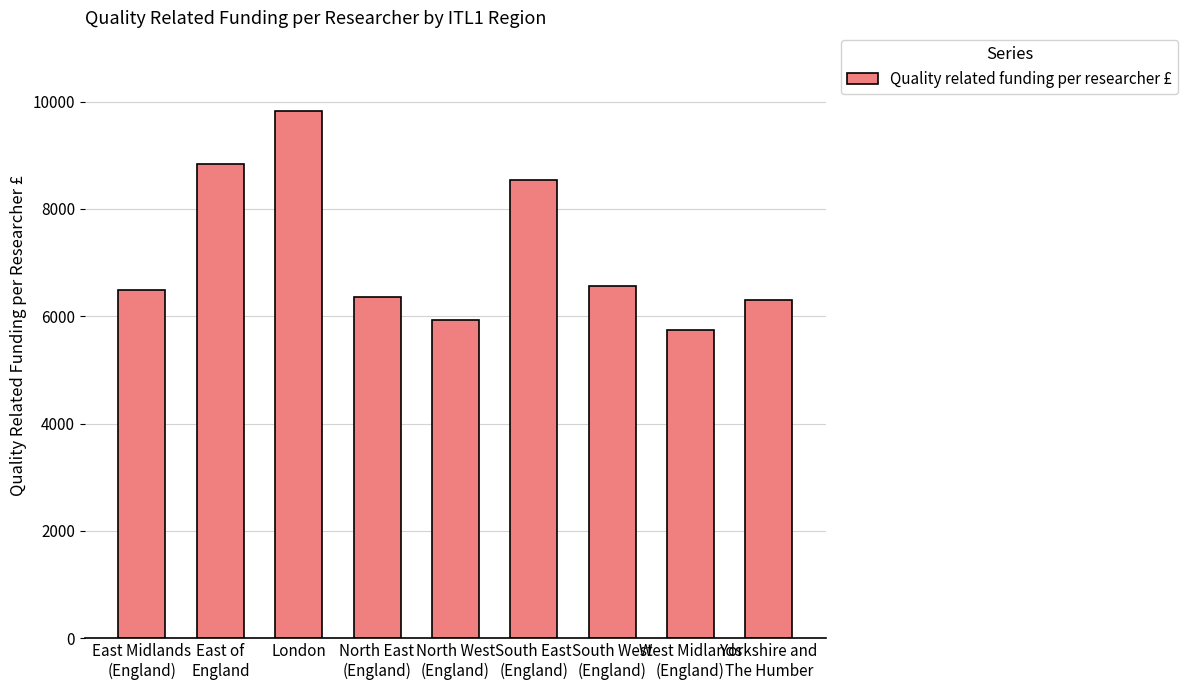

What is the label of the 9th bar from the left?

Yorkshire and
The Humber